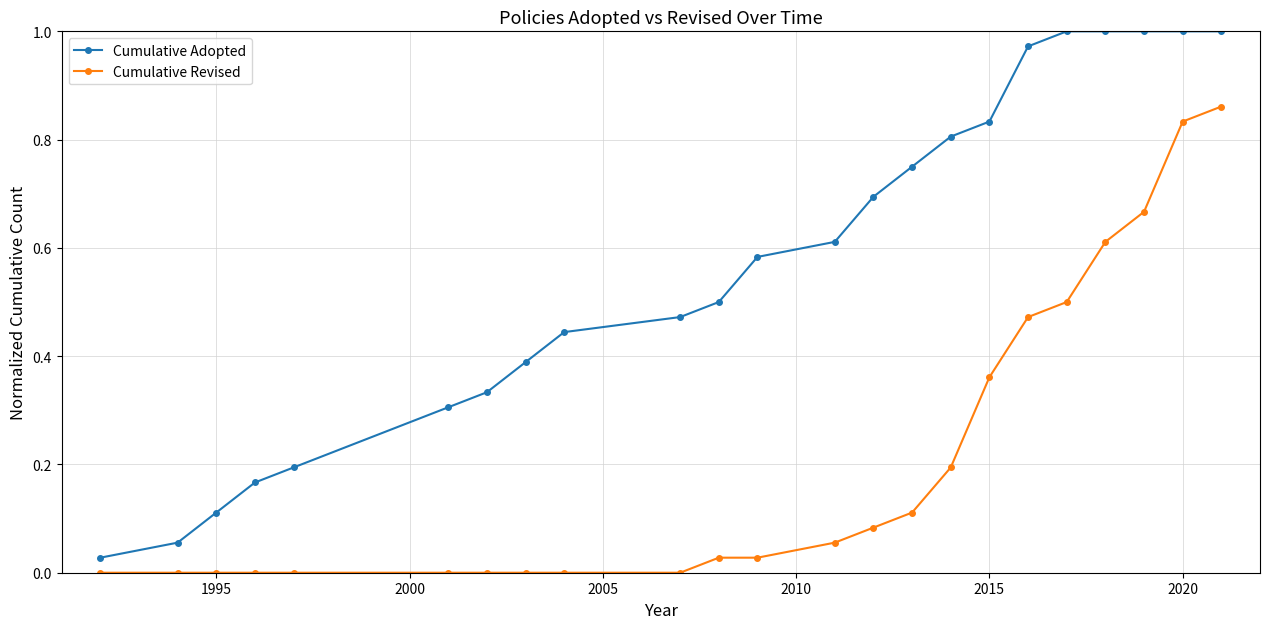

True or false: Cumulative Adopted has more than 2 interior local peaks.

False